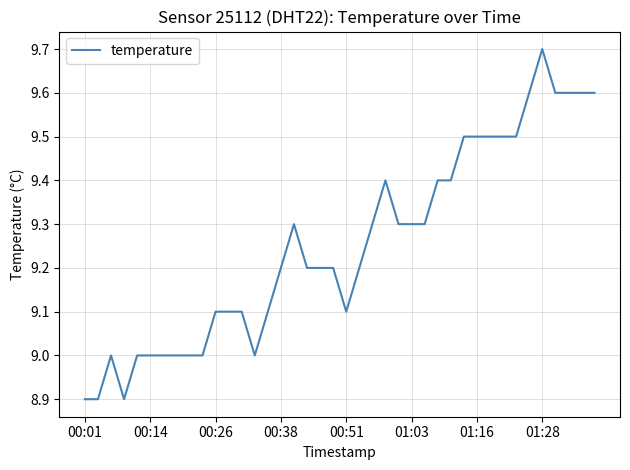

Reading left to right, transcribe all the data shown in this chart.

8.9	8.9	9.0	8.9	9.0	9.0	9.0	9.0	9.0	9.0	9.1	9.1	9.1	9.0	9.1	9.2	9.3	9.2	9.2	9.2	9.1	9.2	9.3	9.4	9.3	9.3	9.3	9.4	9.4	9.5	9.5	9.5	9.5	9.5	9.6	9.7	9.6	9.6	9.6	9.6